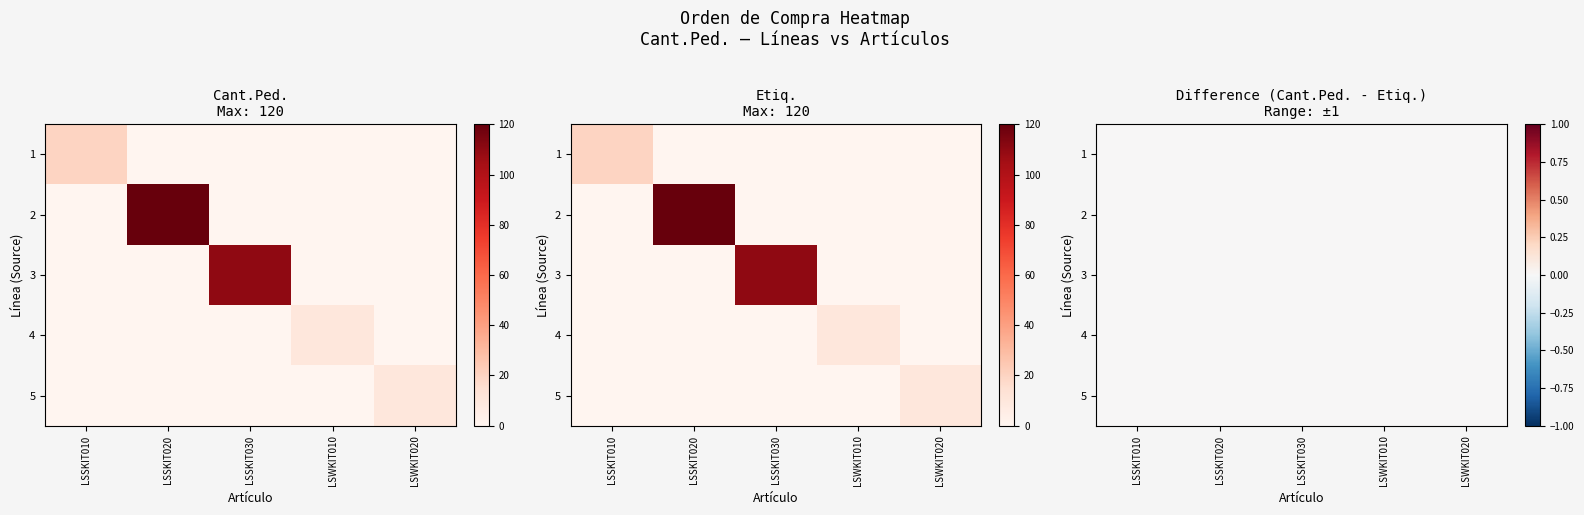

What is the difference between the highest and lowest values at LSSKIT030?

110